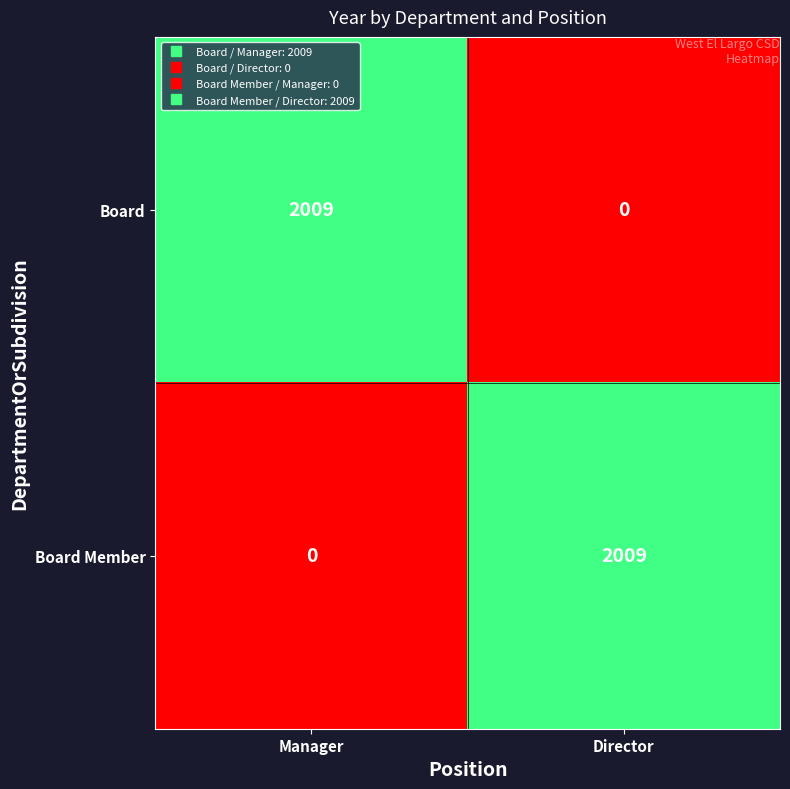

How many categories are shown in the chart?

2